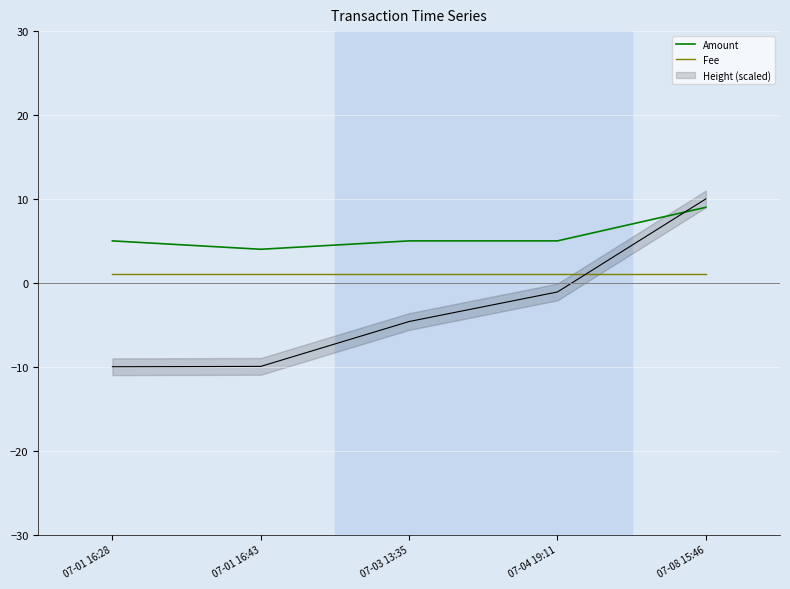

List the series in order of their peak value, lowest first.

Fee, Amount